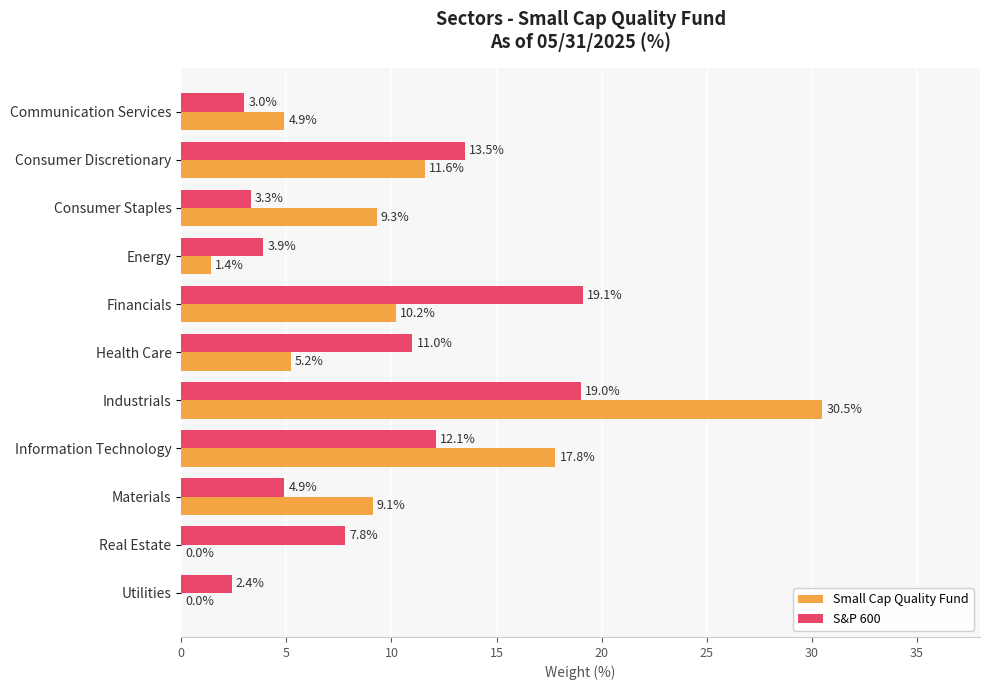

Is it true that Small Cap Quality Fund equals 10.2 at Financials?

True